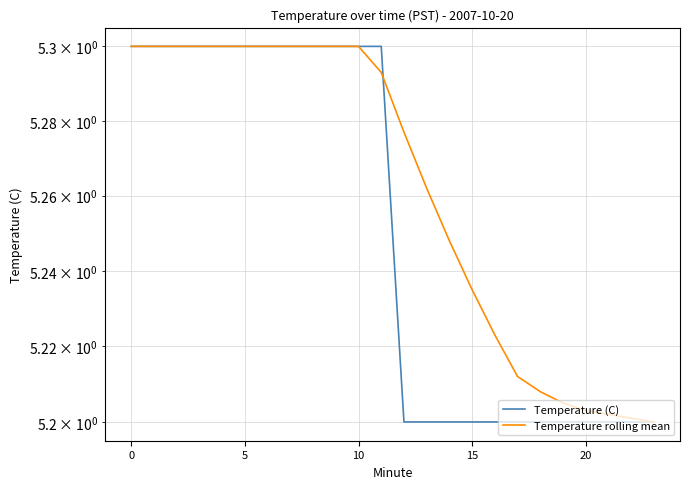

What is the difference between the second highest and minimum values in the Temperature rolling mean series?

0.1